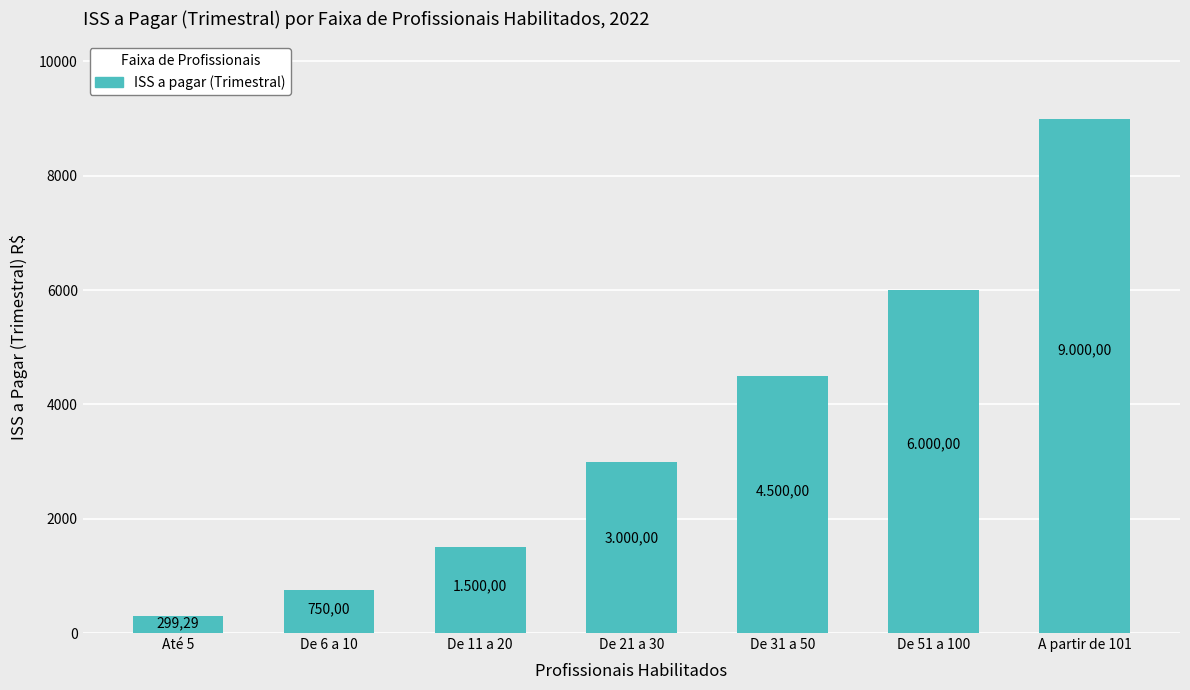

What is the maximum value shown in the chart?

9000.0